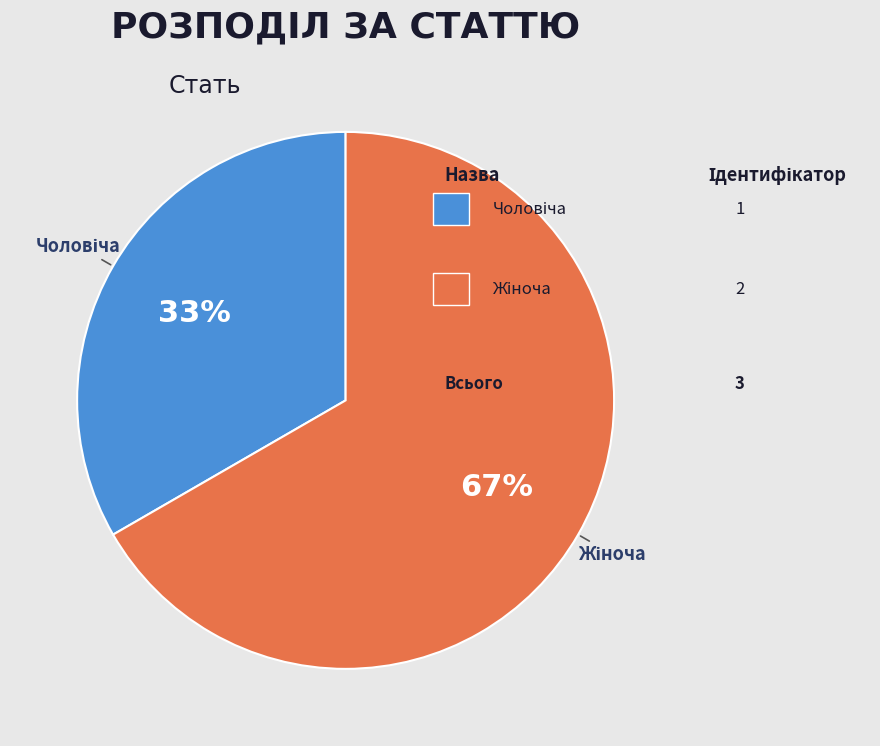

To the nearest percent, what is the average slice percentage?

50%